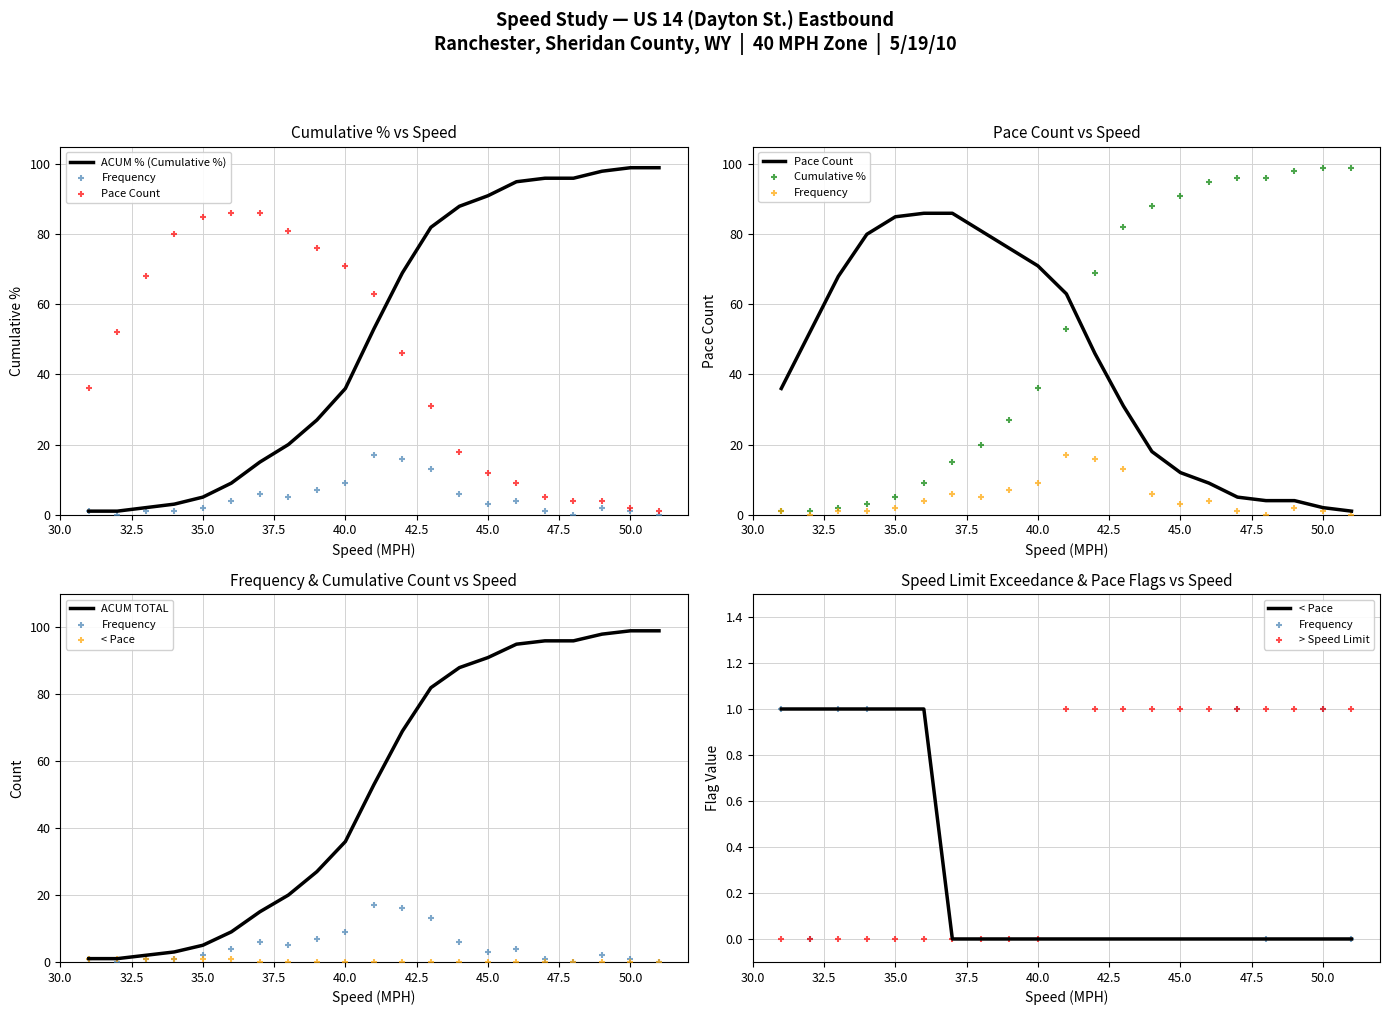

At which category is the sum across all series the highest?

43